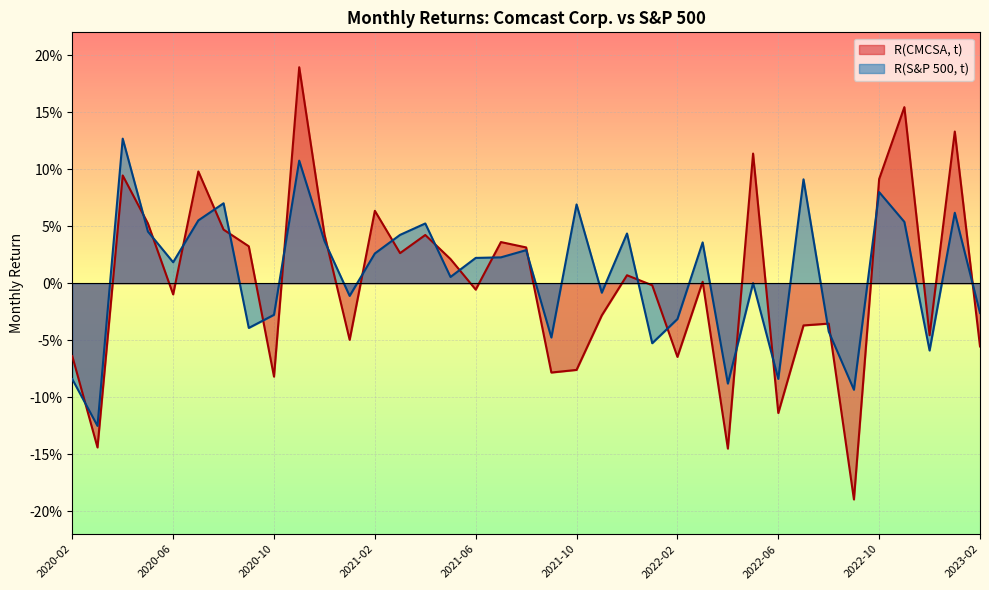

What position from the left is 2023-01?

36